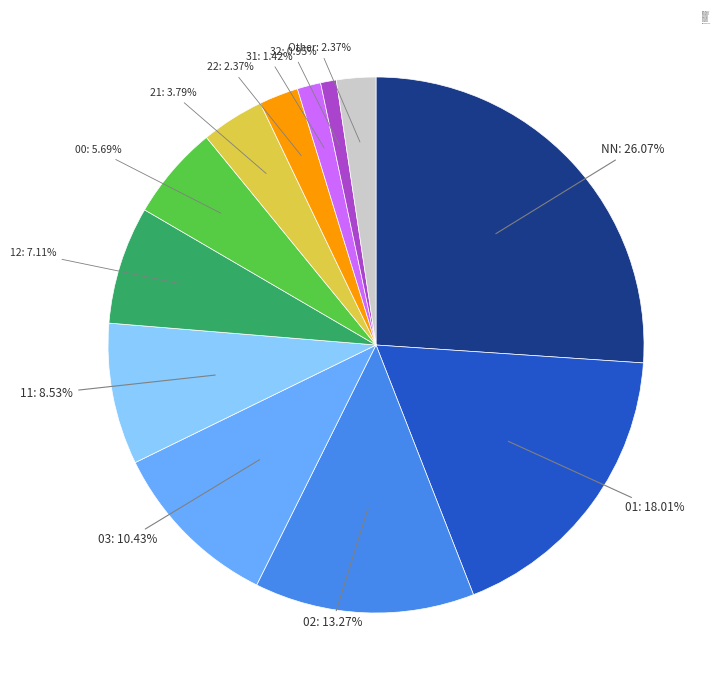

Which has a higher value, Other or 03?

03